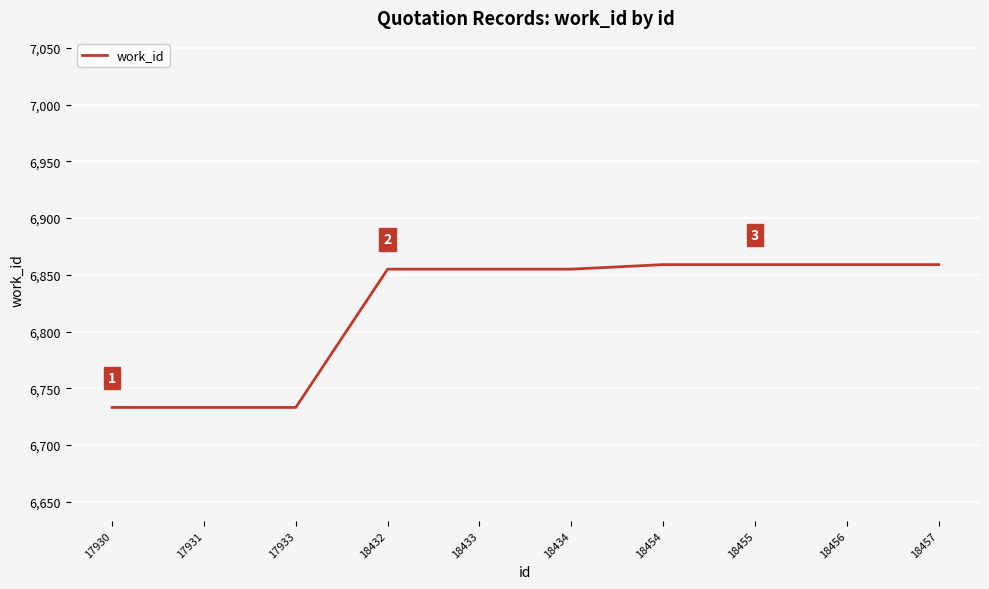

What is the maximum value shown in the chart?

6859